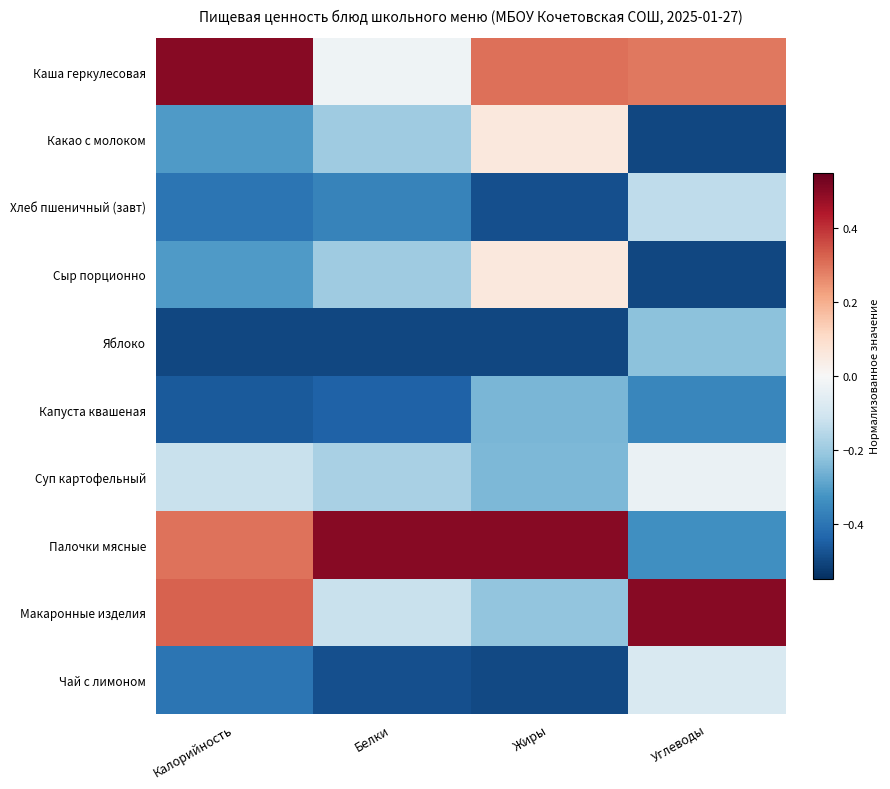

Which label corresponds to the smallest value in the chart?

Углеводы